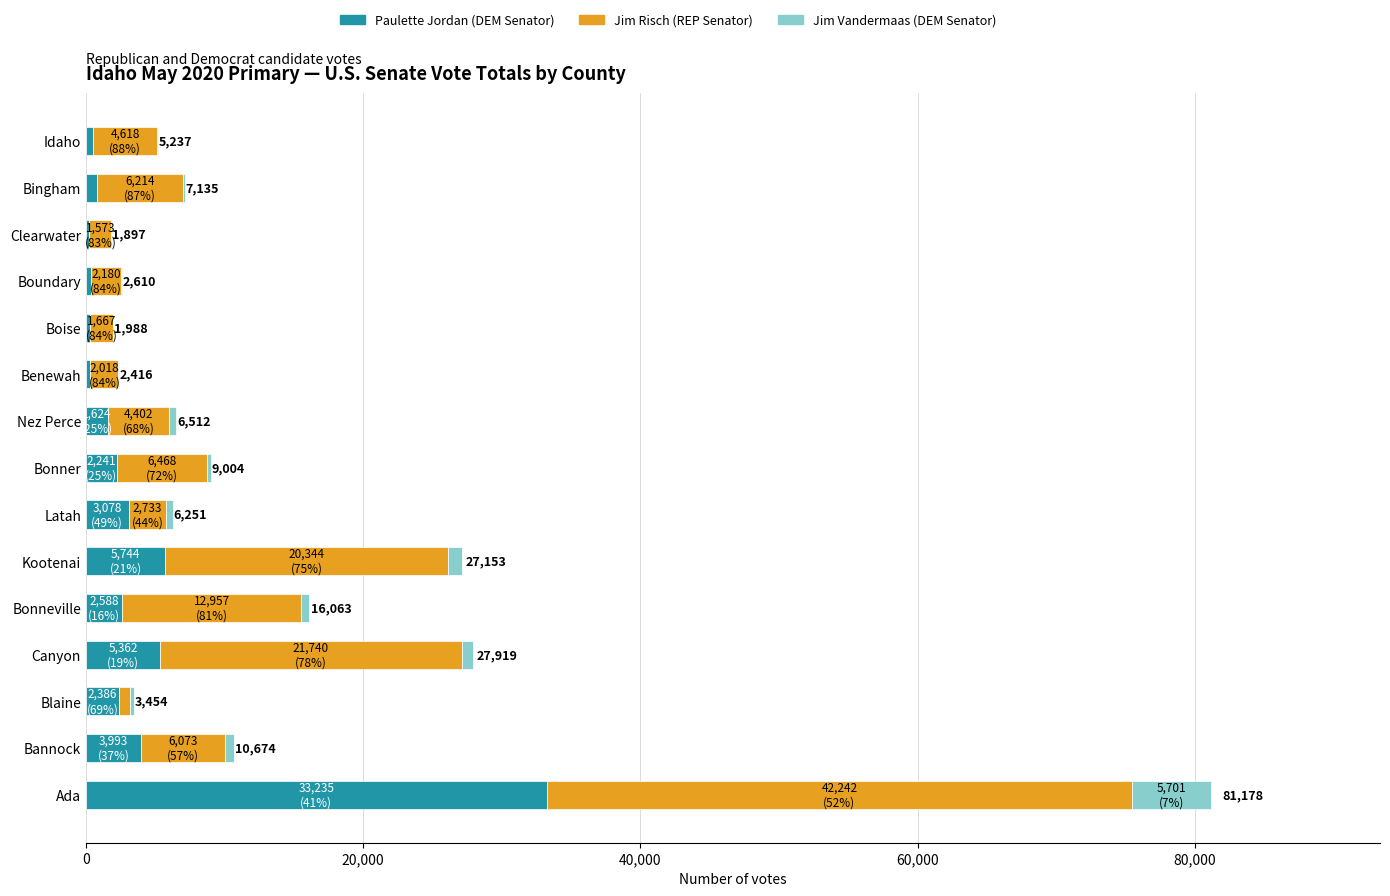

What is the sum of all Paulette Jordan (DEM Senator) values?

62804